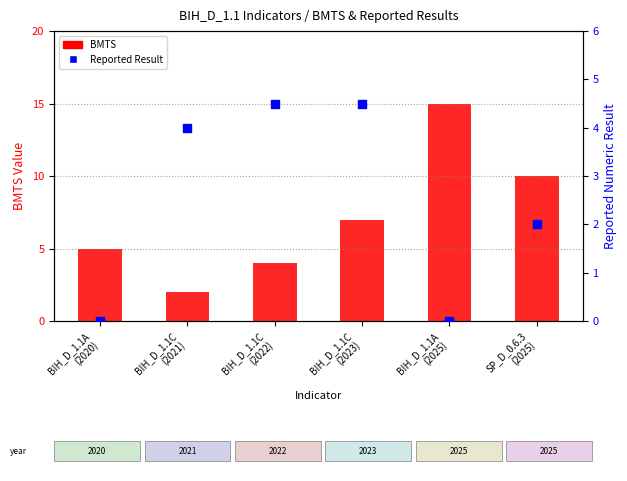

Which series has the largest total across all categories?

BMTS